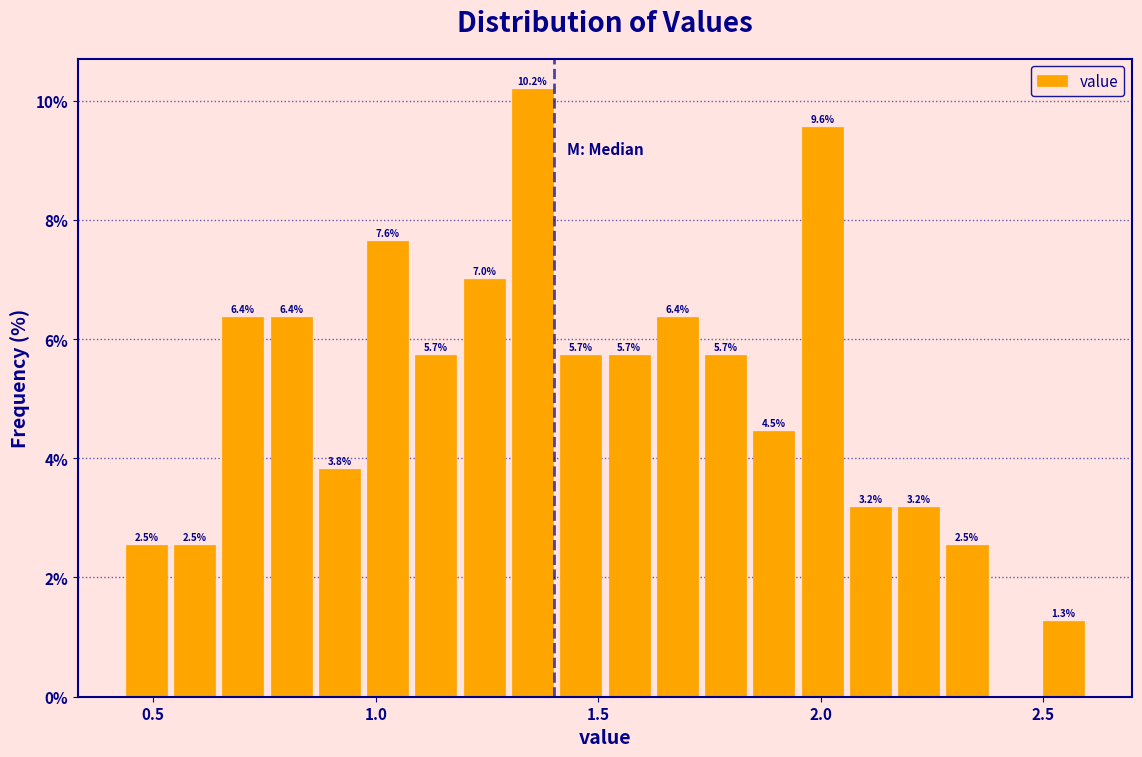

Around what value on the x-axis is the tallest bar? Give the approximate position of its centre, as read against the axis.

1.35